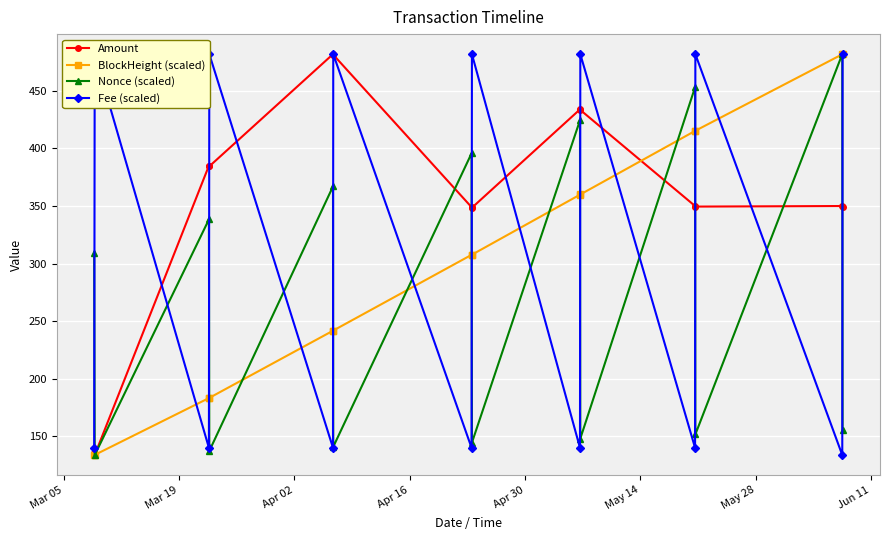

Is this an area chart (filled region under the line)?

No